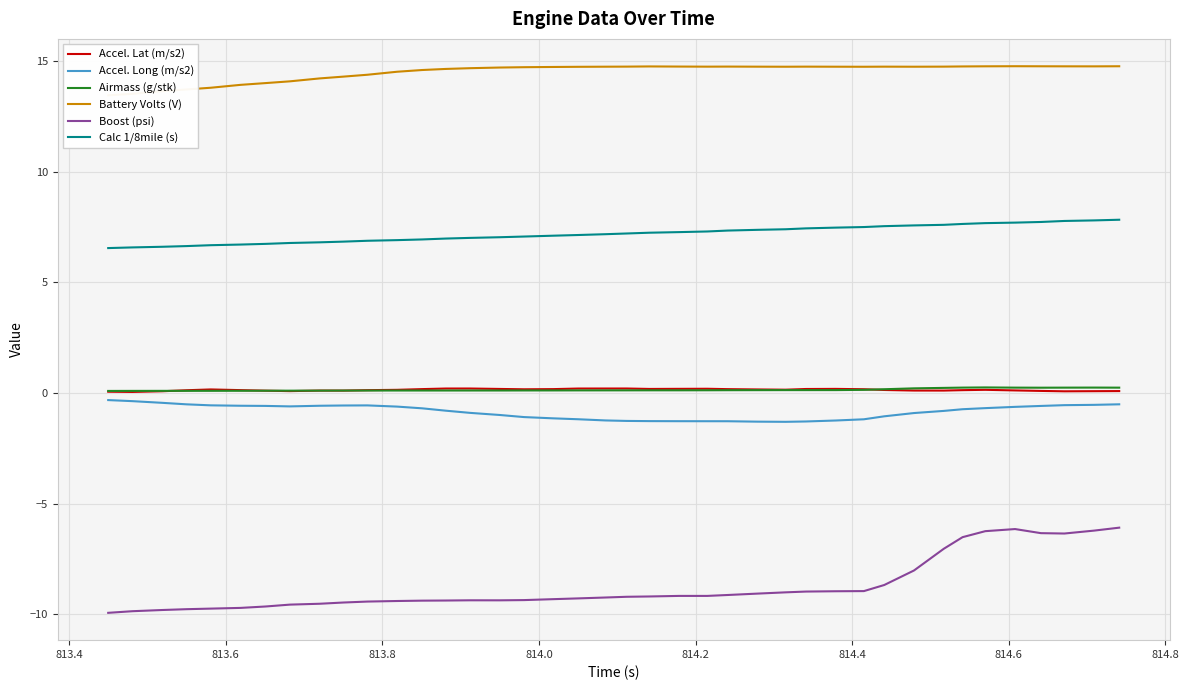

True or false: Airmass (g/stk) has more than 1 interior local peaks.

True